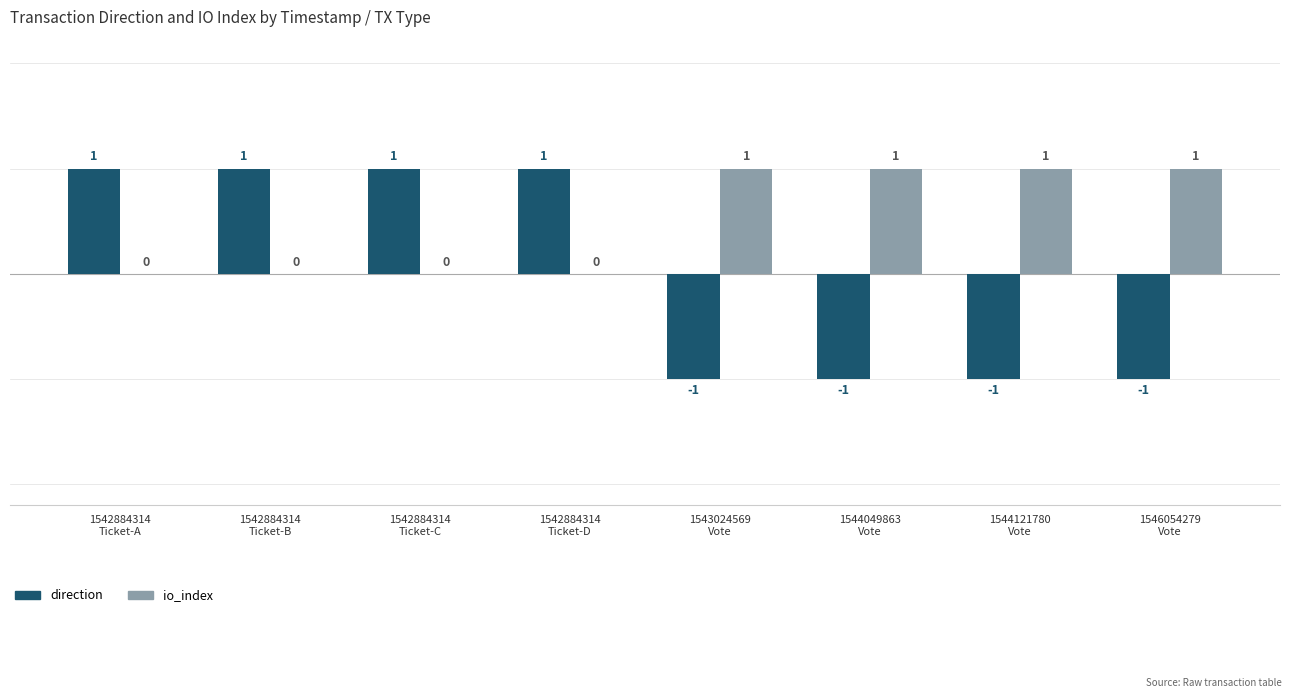

Which series has the largest total across all categories?

io_index